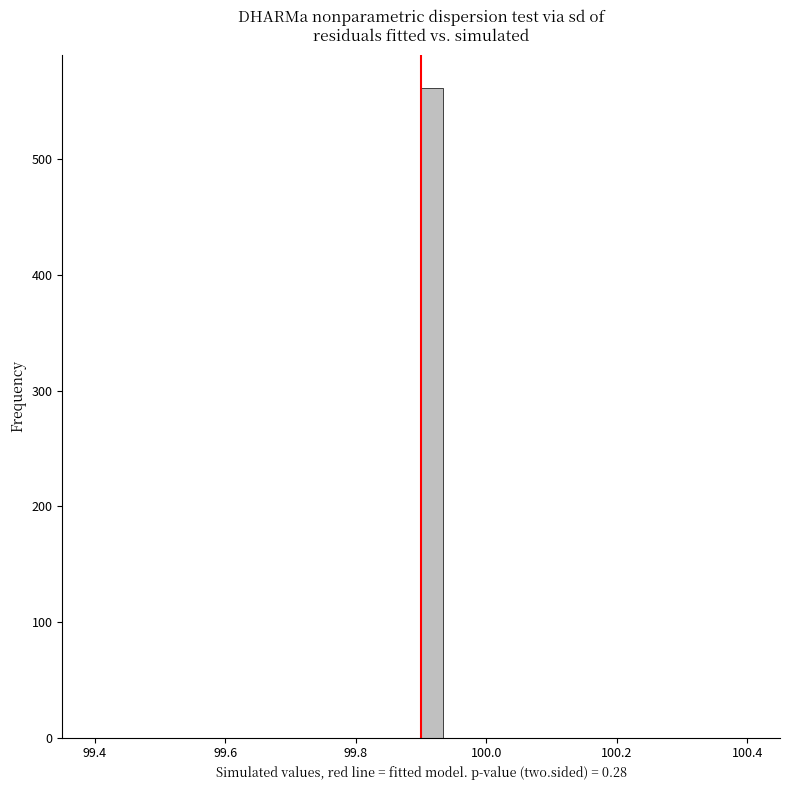

Around what value on the x-axis is the tallest bar? Give the approximate position of its centre, as read against the axis.

99.92